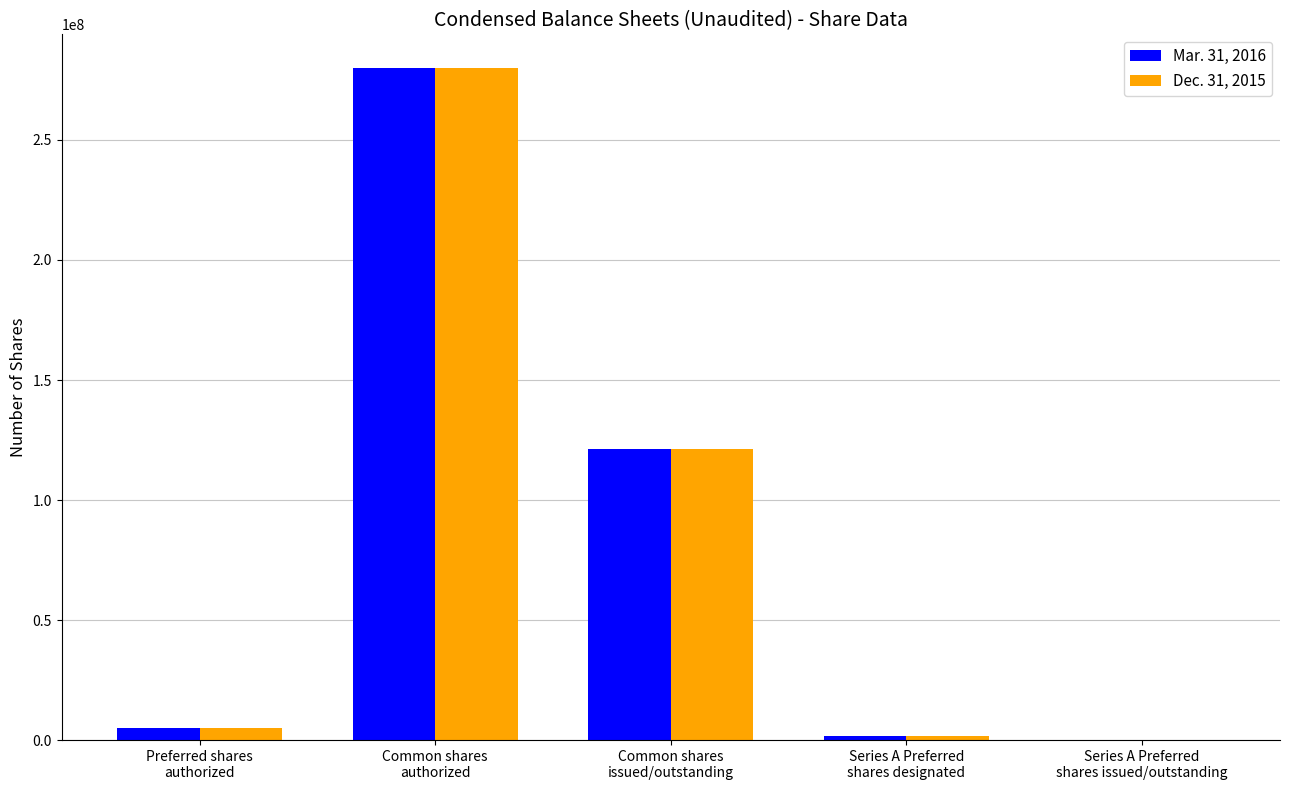

Where is Dec. 31, 2015 nearest to the value 140000500?

Common shares
issued/outstanding